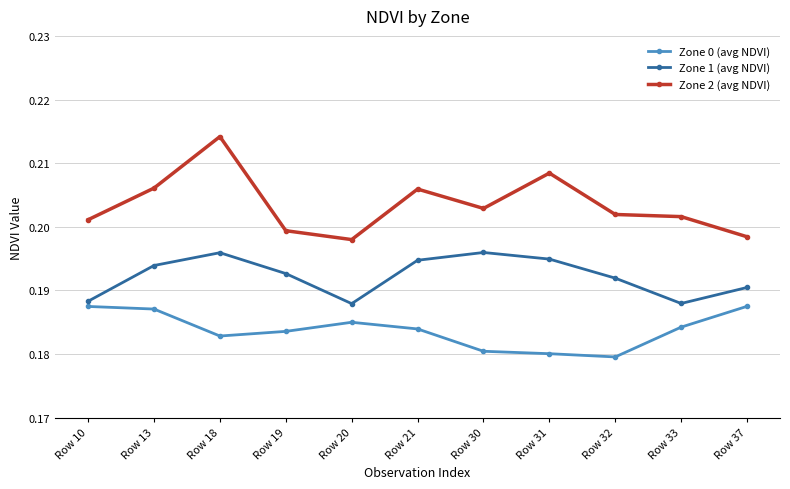

True or false: Zone 2 (avg NDVI) and Zone 1 (avg NDVI) intersect in this chart.

False